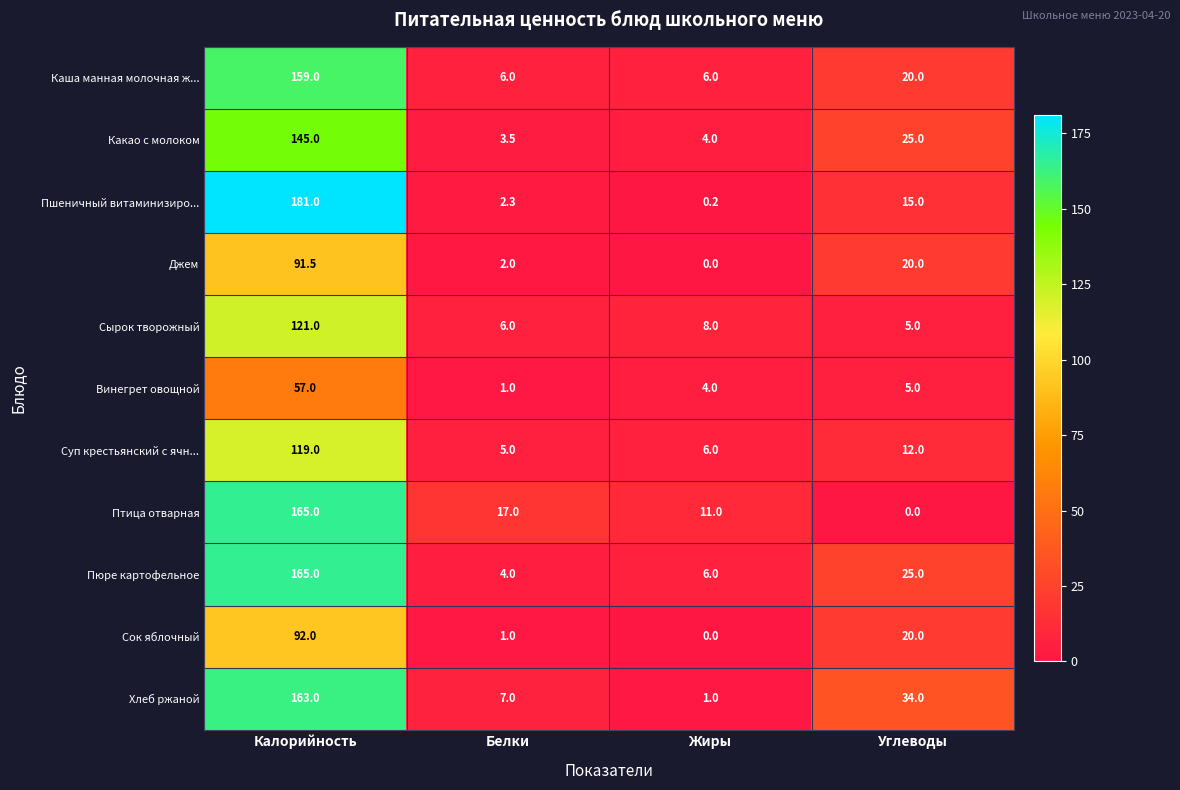

What value does the Пюре картофельное series have at Белки?

4.0